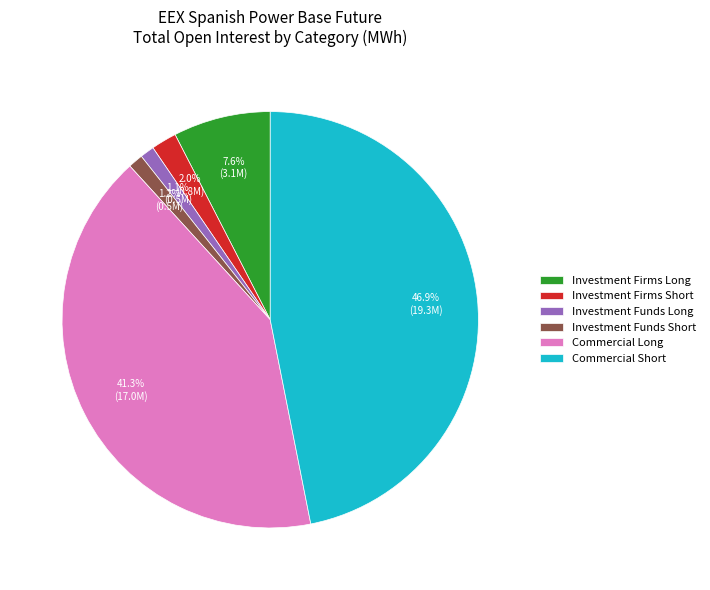

To the nearest percent, what portion does Investment Firms Long represent?

8%